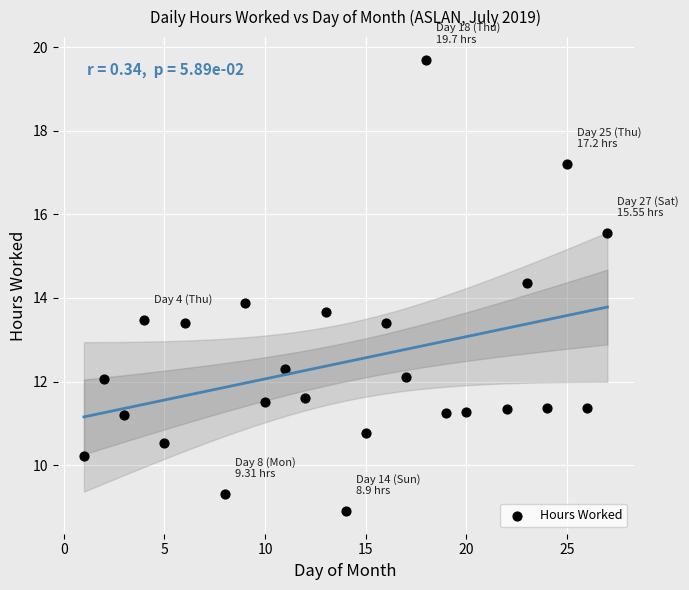

What is the range of Y values (max minus min)?

10.8